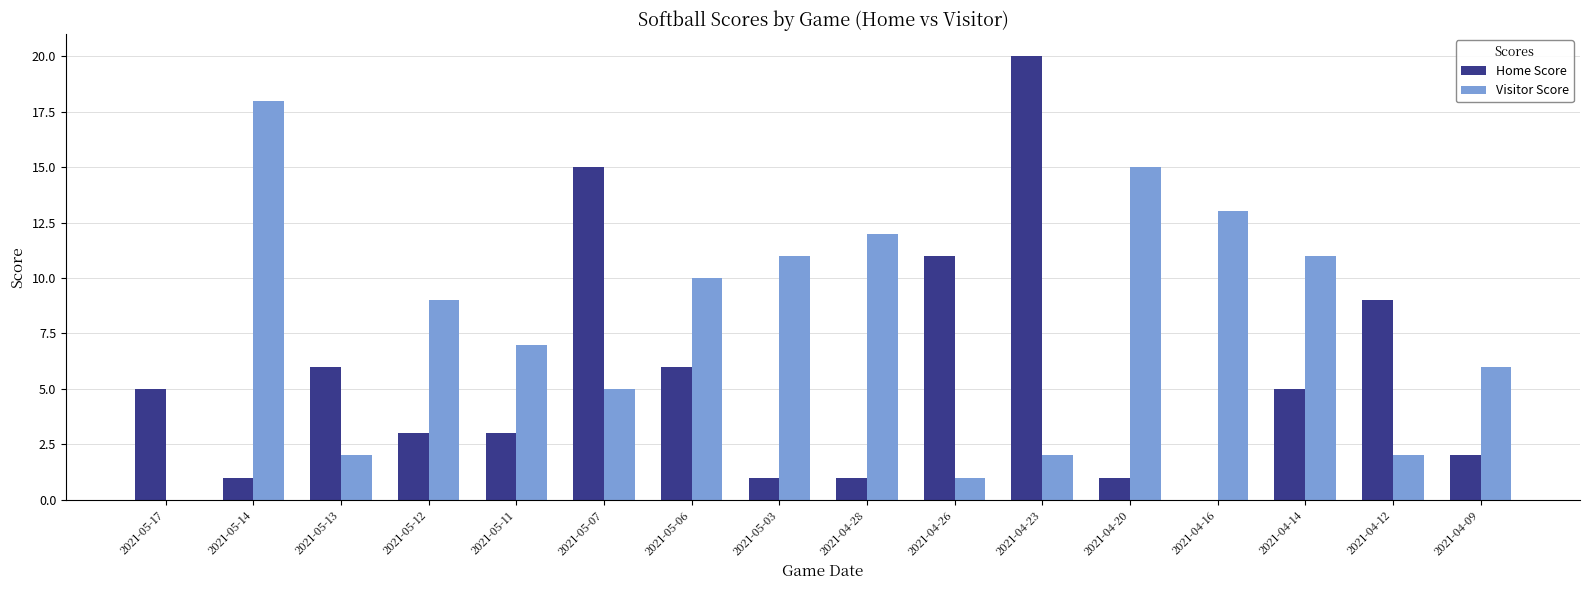

What is the greatest value displayed?

20